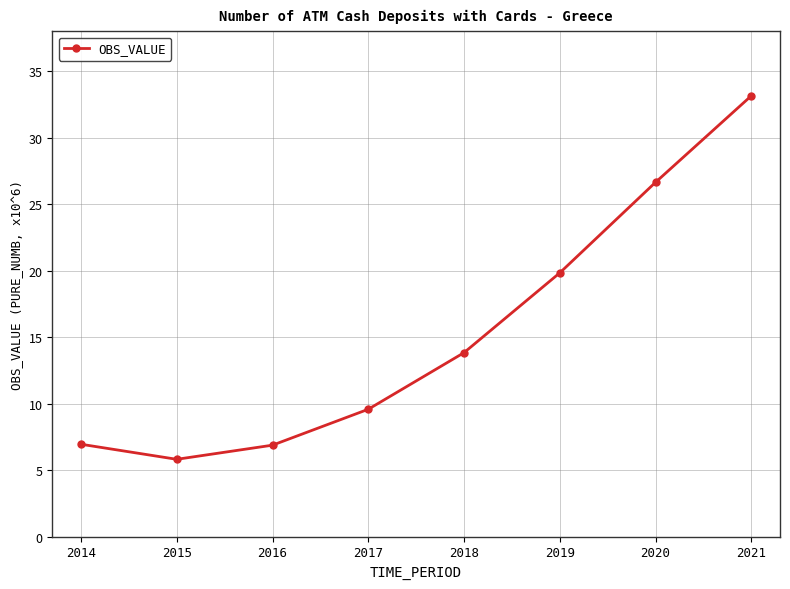

What is the value of the 5th point from the left?

13.8